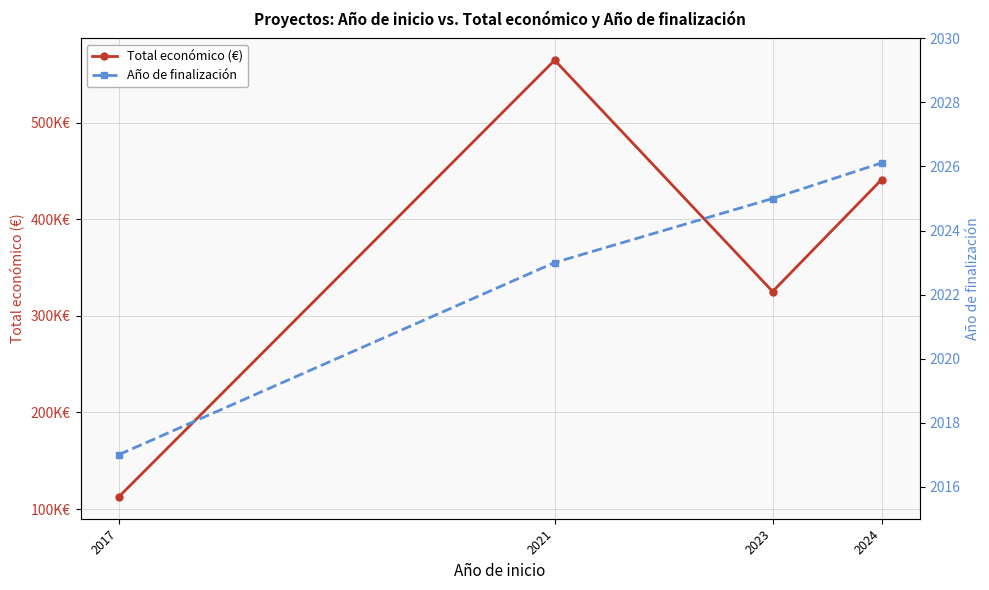

Rank the series at 2021 from highest to lowest value.

Total económico (€), Año de finalización